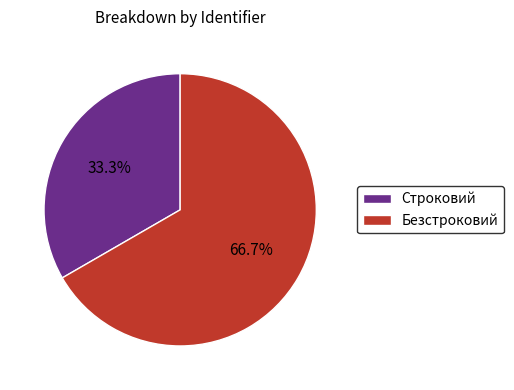

To the nearest percent, what portion does Безстроковий represent?

67%